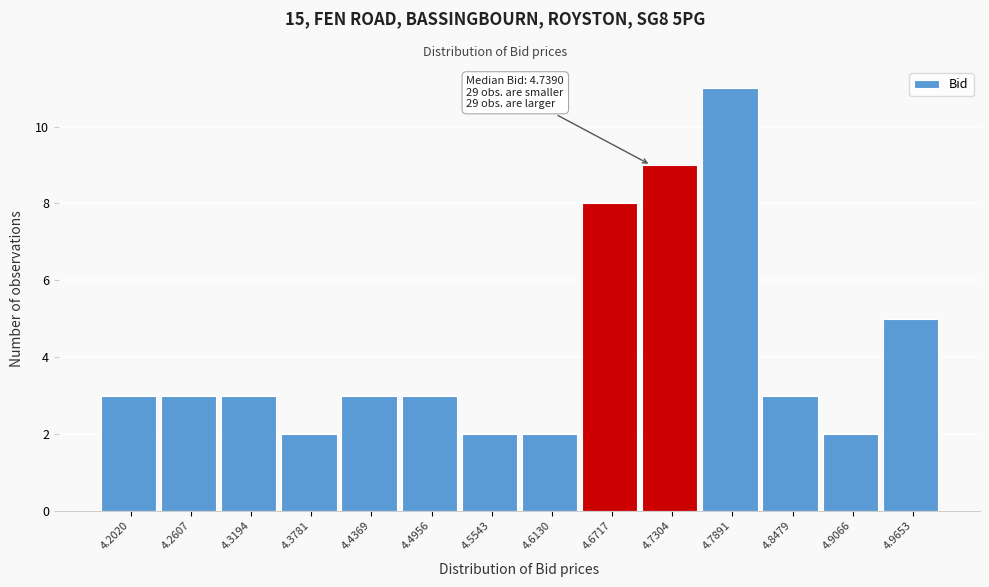

Reading left to right, list all the values displayed in this chart.

4.2020=3	4.2607=3	4.3194=3	4.3781=2	4.4369=3	4.4956=3	4.5543=2	4.6130=2	4.6717=8	4.7304=9	4.7891=11	4.8479=3	4.9066=2	4.9653=5